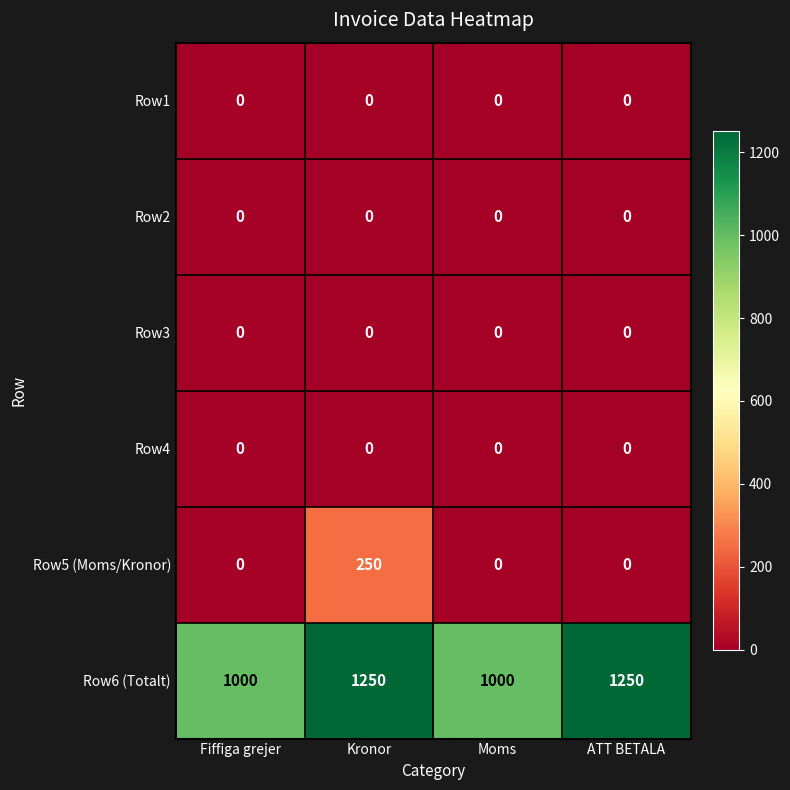

How many distinct data groups are displayed?

6